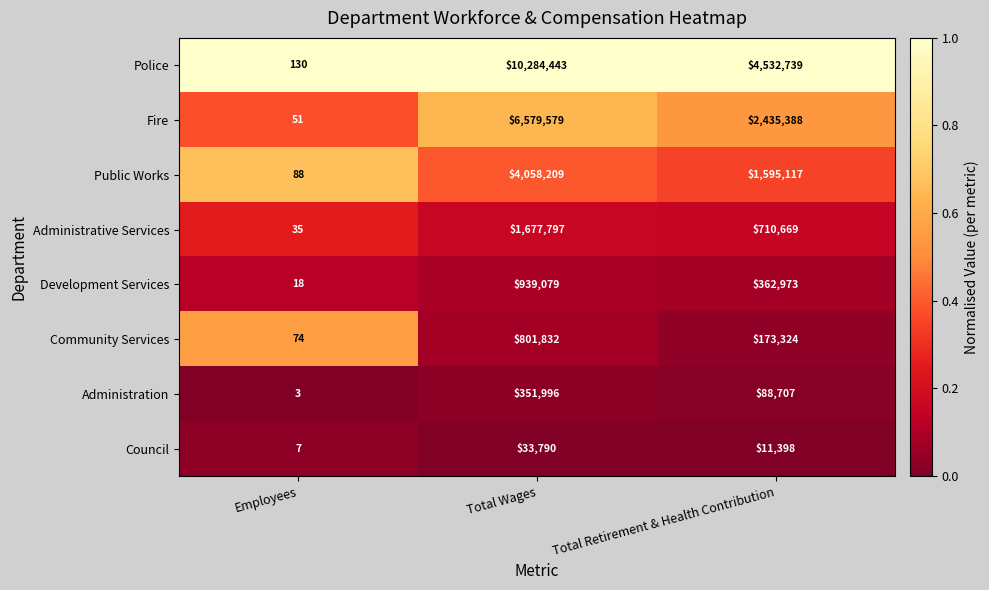

What is the lowest value of the Administration series?

3